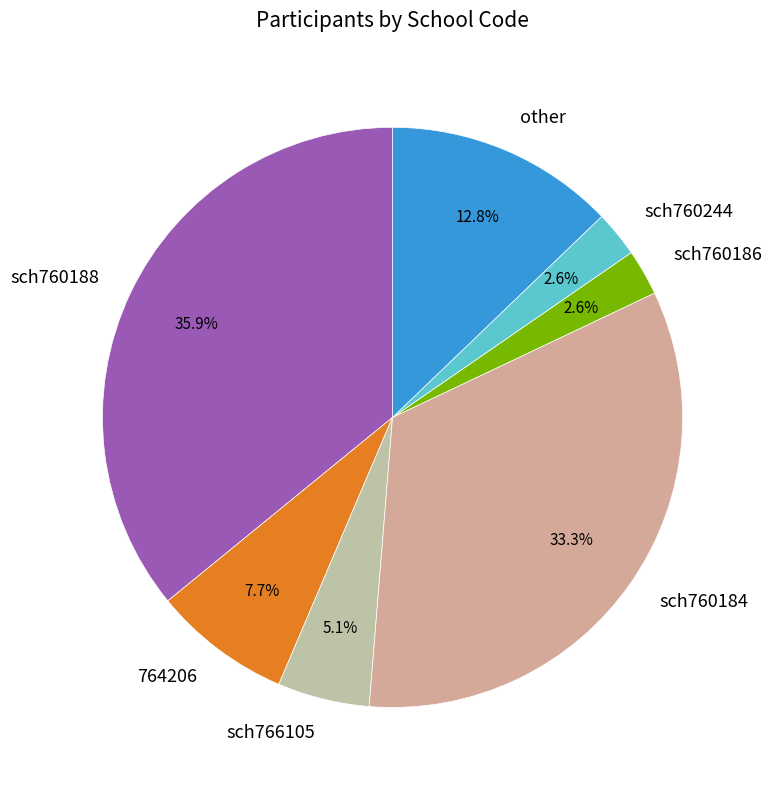

How many segments does this pie chart have?

7